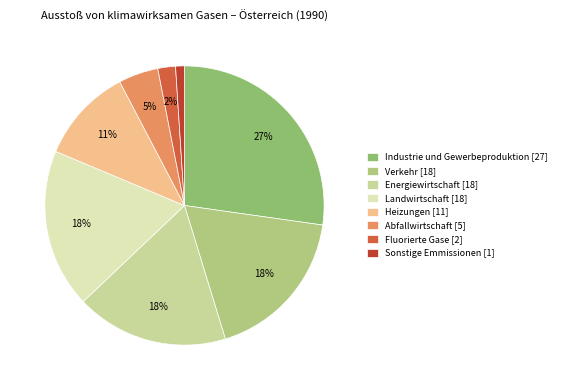

Which slice is the smallest?

Sonstige Emmissionen